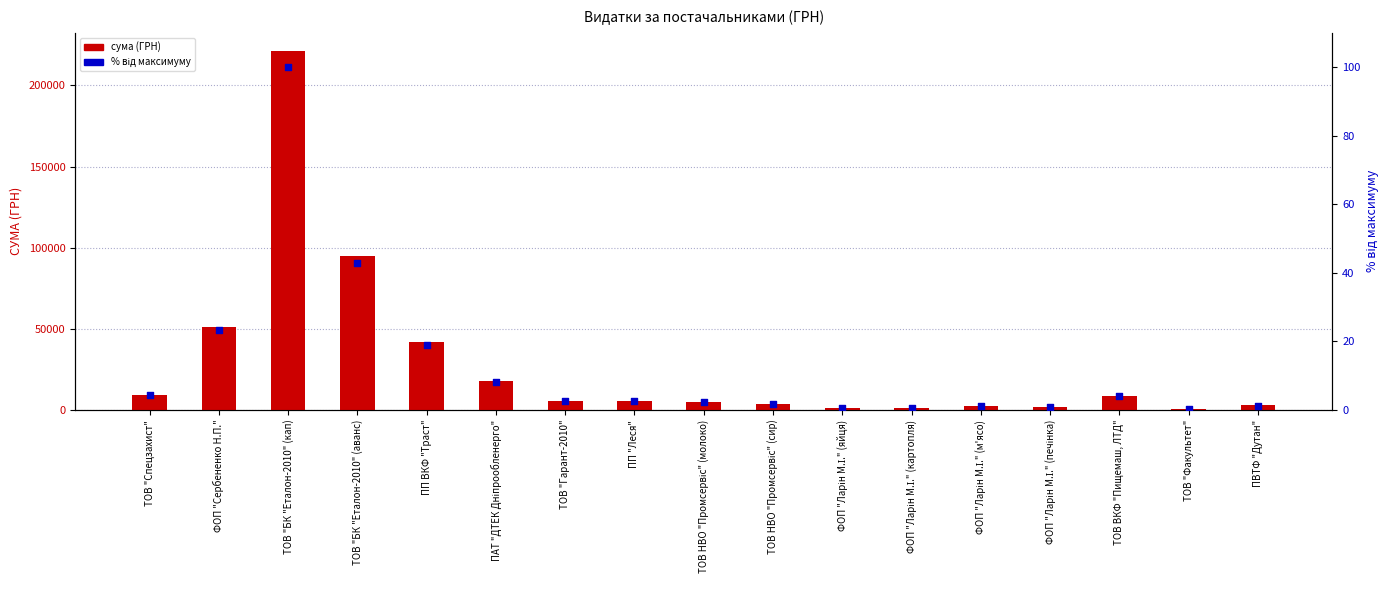

Is the value of сума (ГРН) at ТОВ НВО "Промсервіс" (сир) greater than the value of відсоток від максимуму at ПАТ "ДТЕК Дніпрообленерго"?

Yes